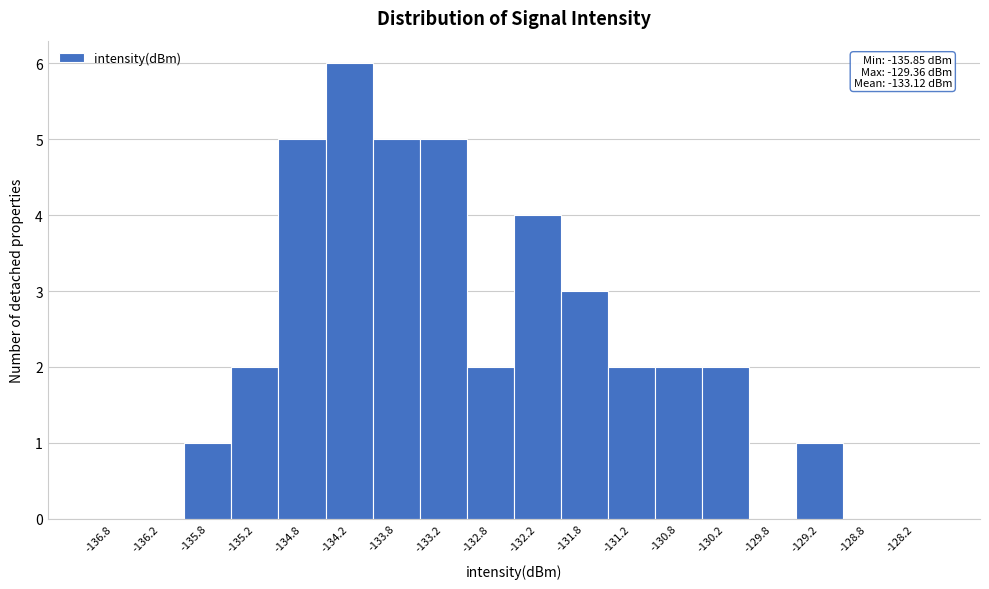

Over which range of the x-axis is the bar tallest?

-134.5 to -134.0